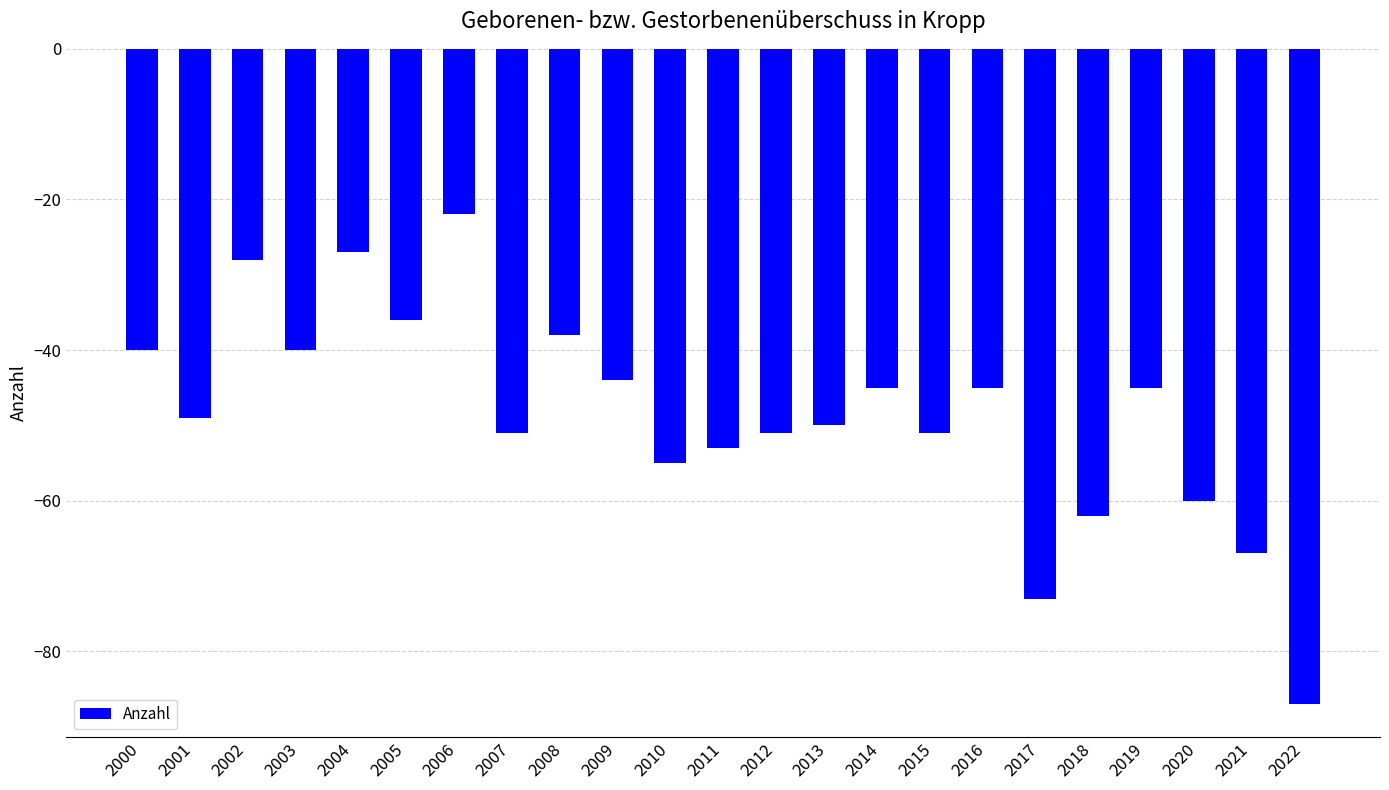

Is it true that the value at 2022 is -87?

True